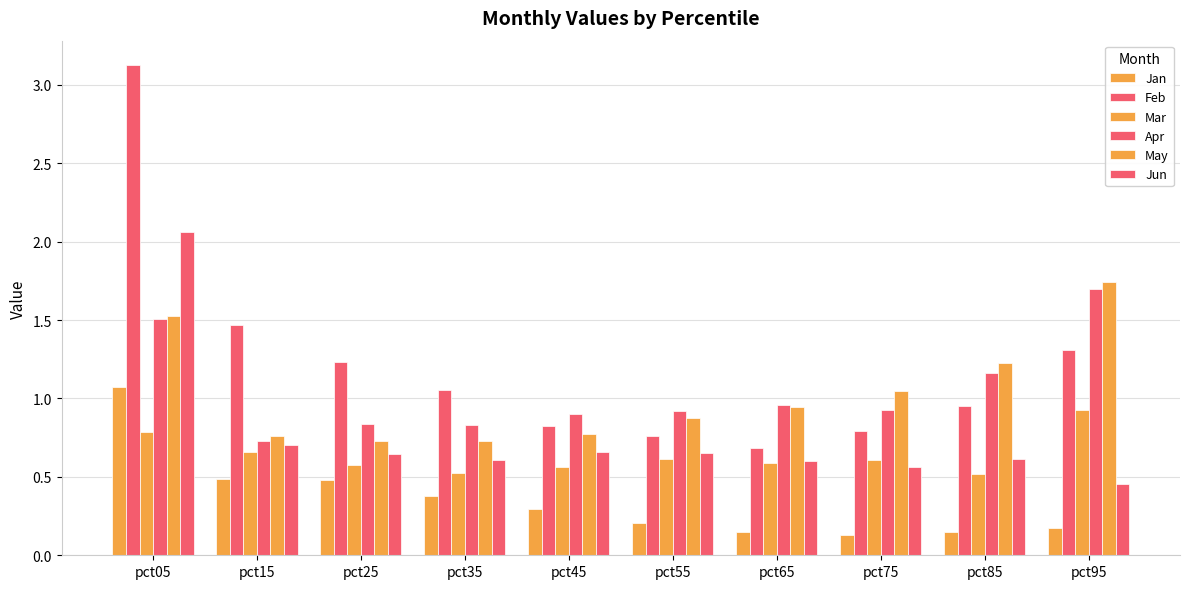

Which series changed the most between pct55 and pct75?

May